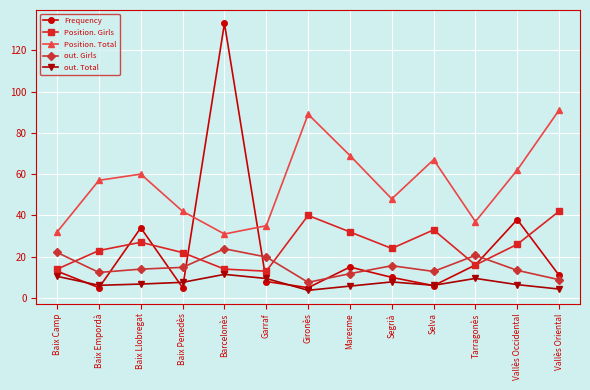

What is the label of the 8th point from the left?

Maresme